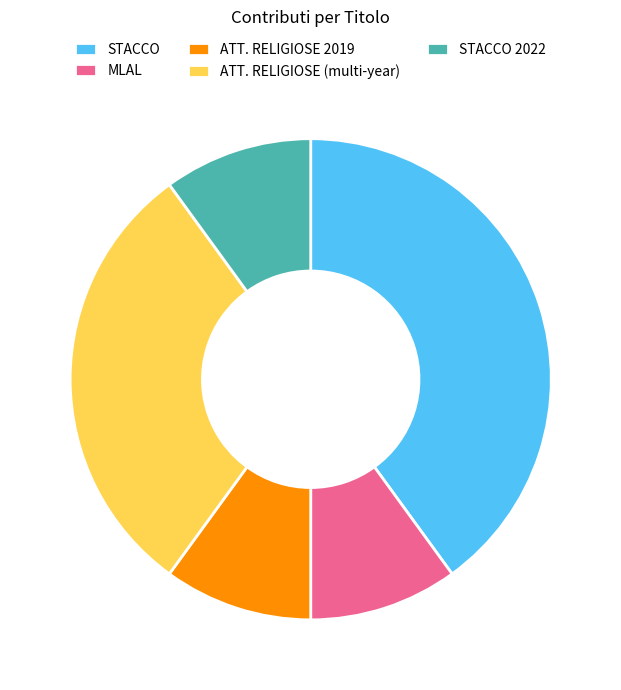

Which category has the biggest portion of the pie?

STACCO